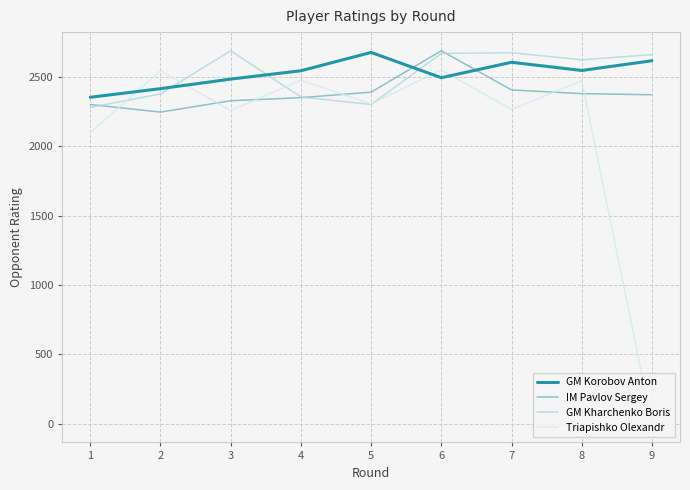

Is the value of Triapishko Olexandr at 1 greater than the value of IM Pavlov Sergey at 6?

No